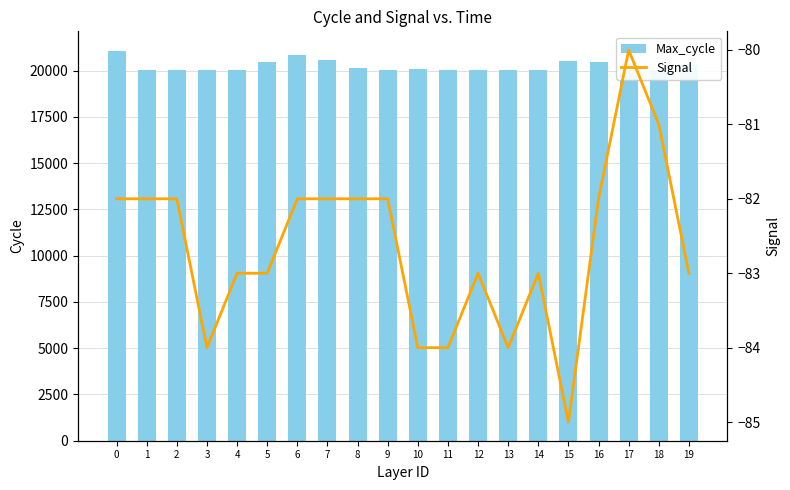

Reading left to right, transcribe all the data shown in this chart.

Max_cycle: 21073	20042	20060	20045	20045	20476	20822	20572	20124	20061	20071	20057	20057	20050	20051	20512	20493	20046	20055	20378
Signal: -82	-82	-82	-84	-83	-83	-82	-82	-82	-82	-84	-84	-83	-84	-83	-85	-82	-80	-81	-83